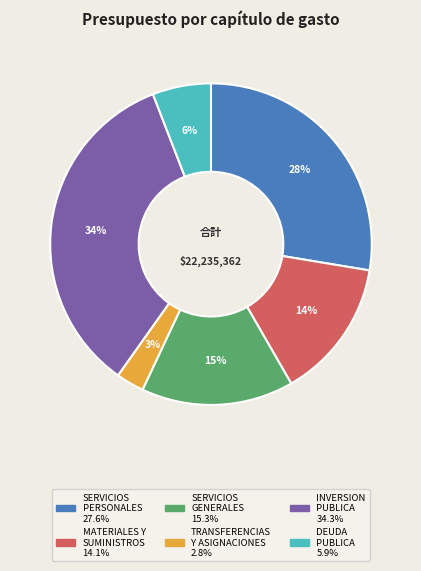

Does any single category account for the majority?

No